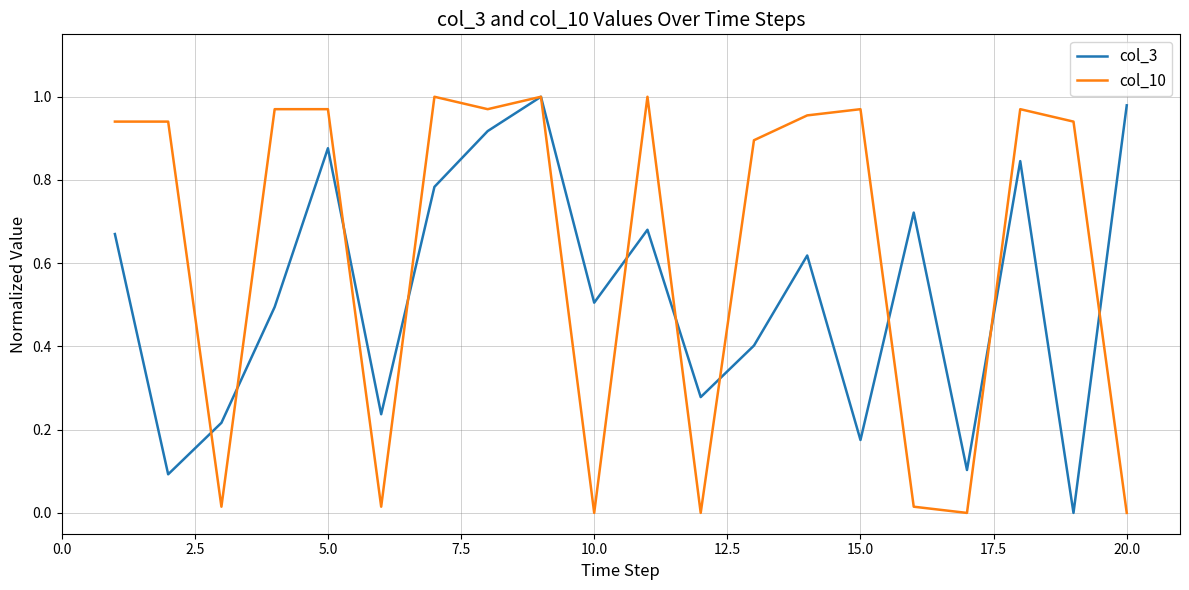

In col_10, how many points are lower than both neighbors (excluding endpoints)?

6